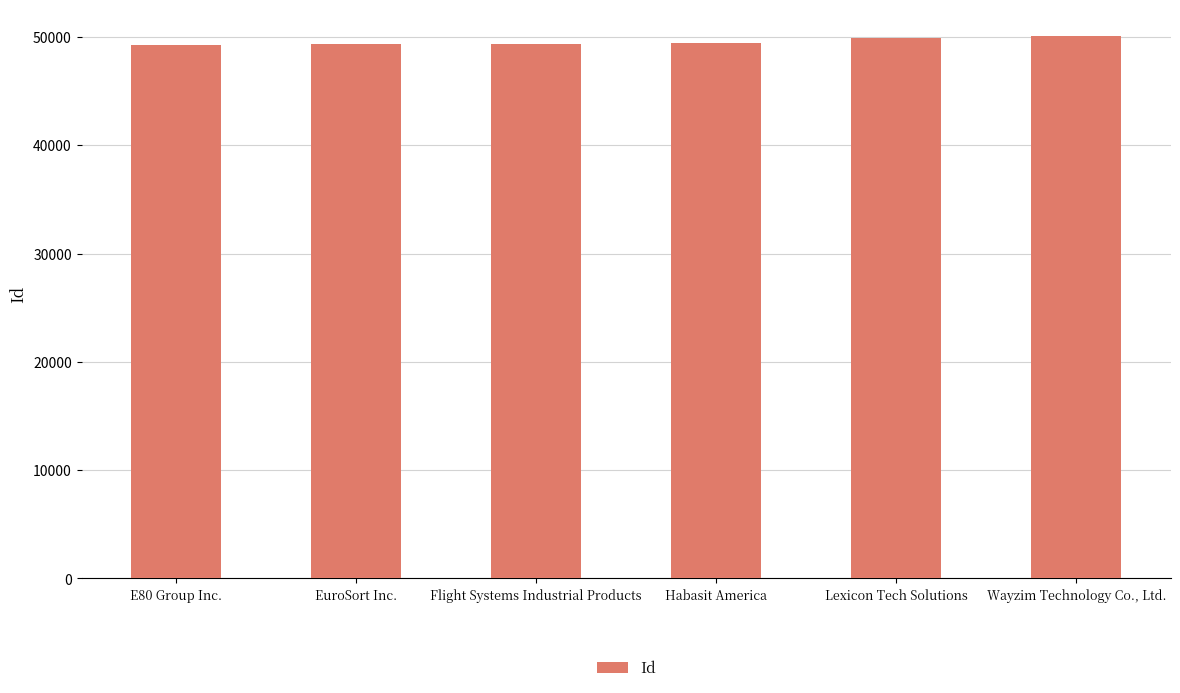

Approximately how many times larger is the value at Habasit America compared to Flight Systems Industrial Products?

1.0